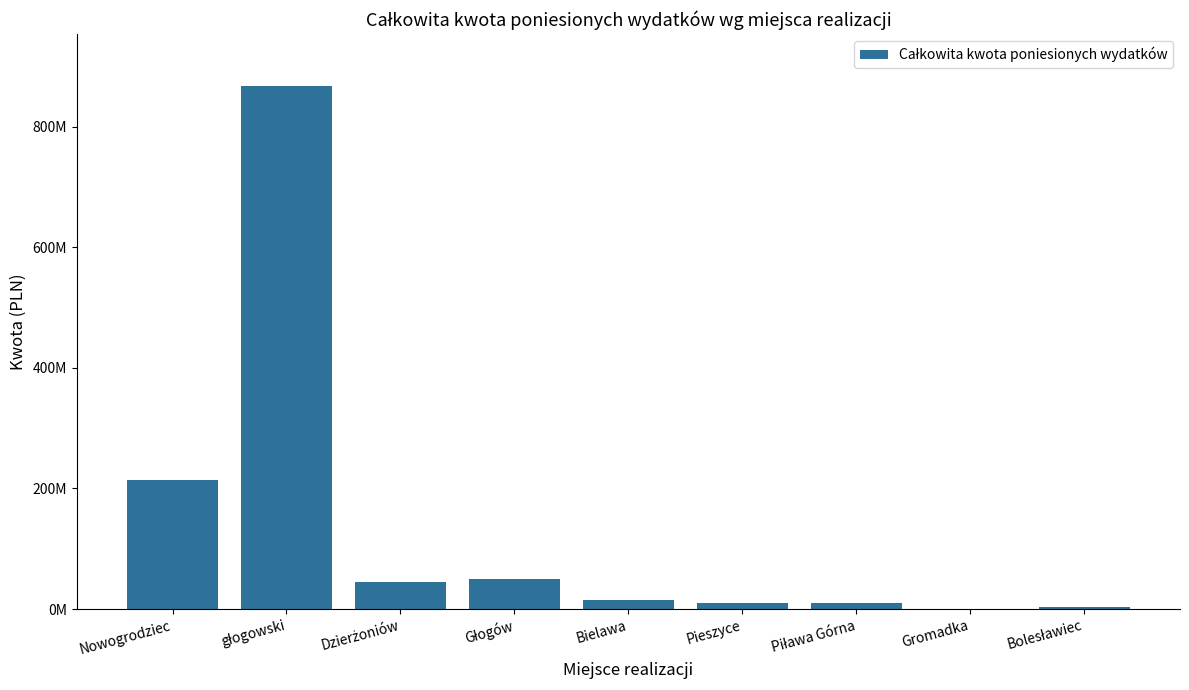

Are the bars horizontal?

No